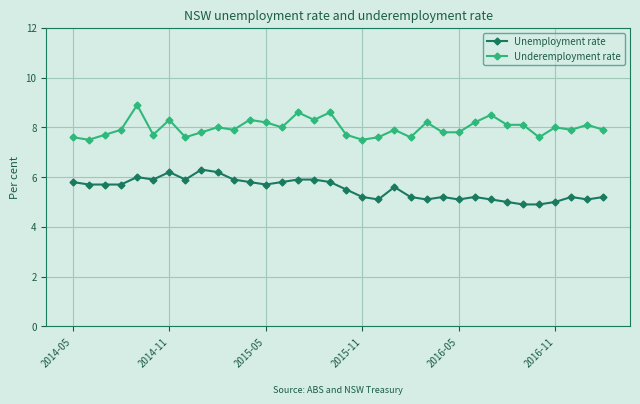

How many lines are shown in the chart?

2